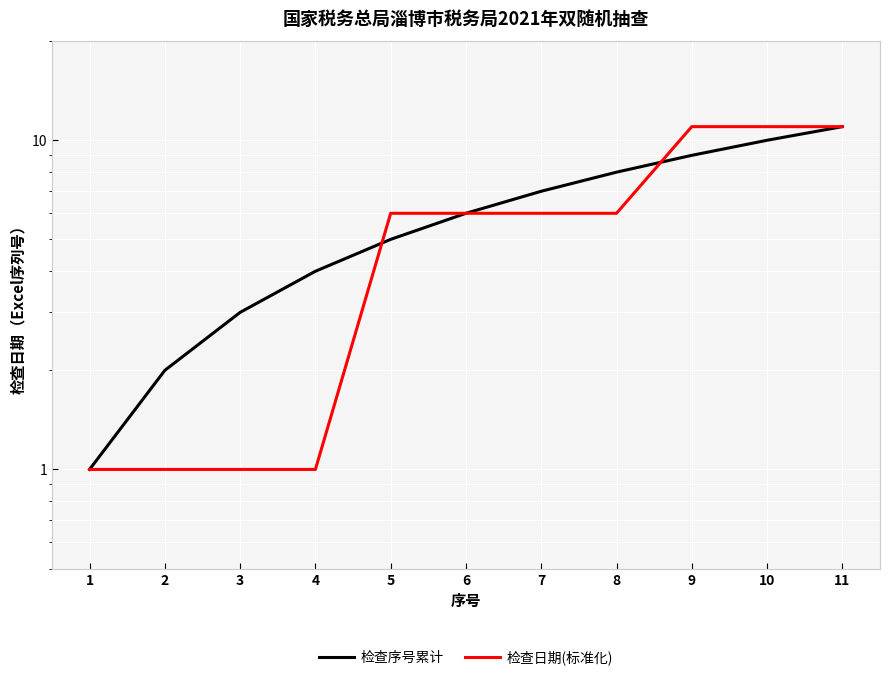

Count the number of categories in the chart.

11